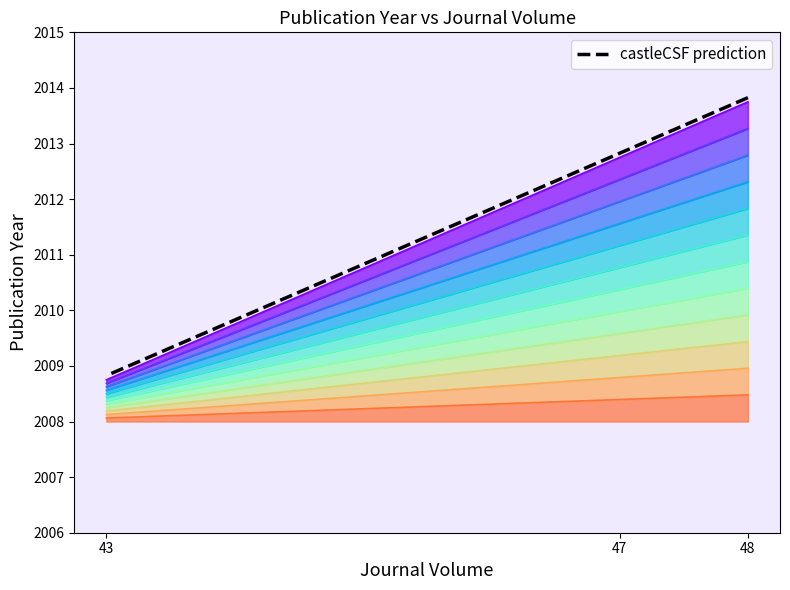

How many lines are shown in the chart?

1